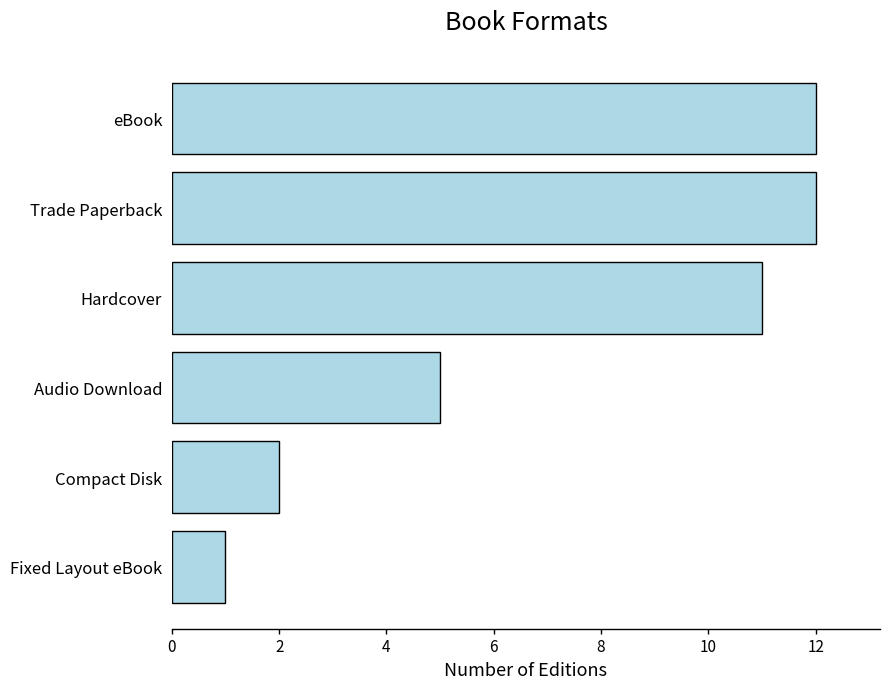

How many data points does each series have?

6